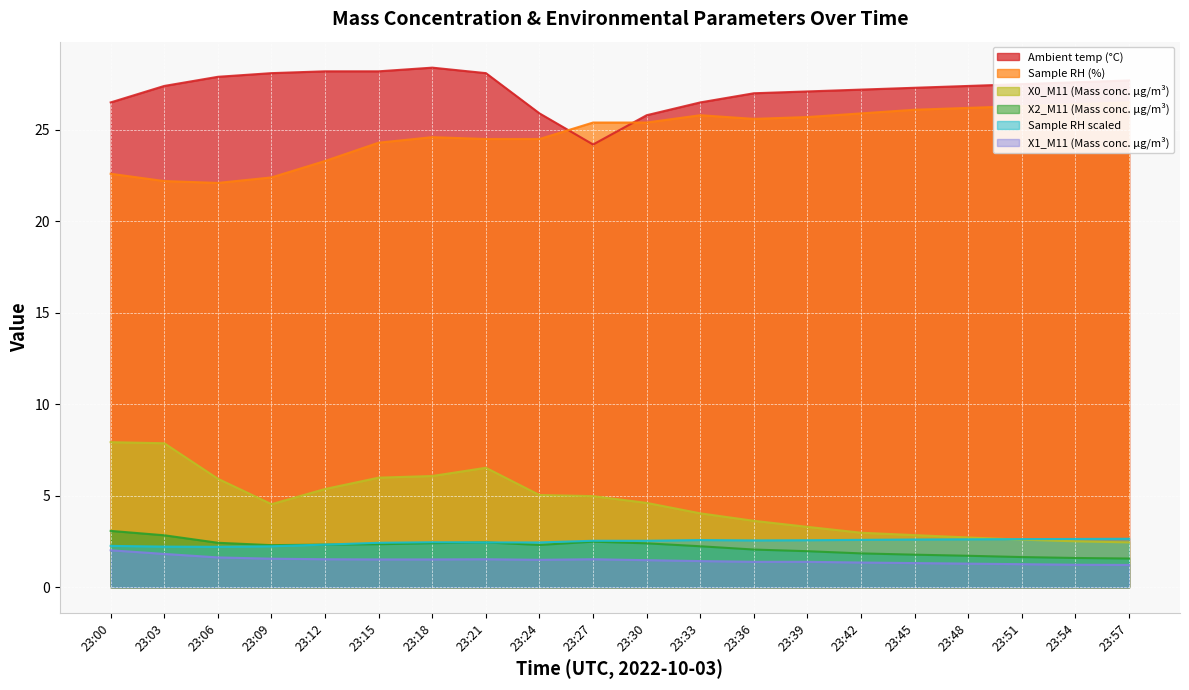

True or false: X2_M11 (Mass conc. μg/m³) and Sample RH (%) intersect in this chart.

False